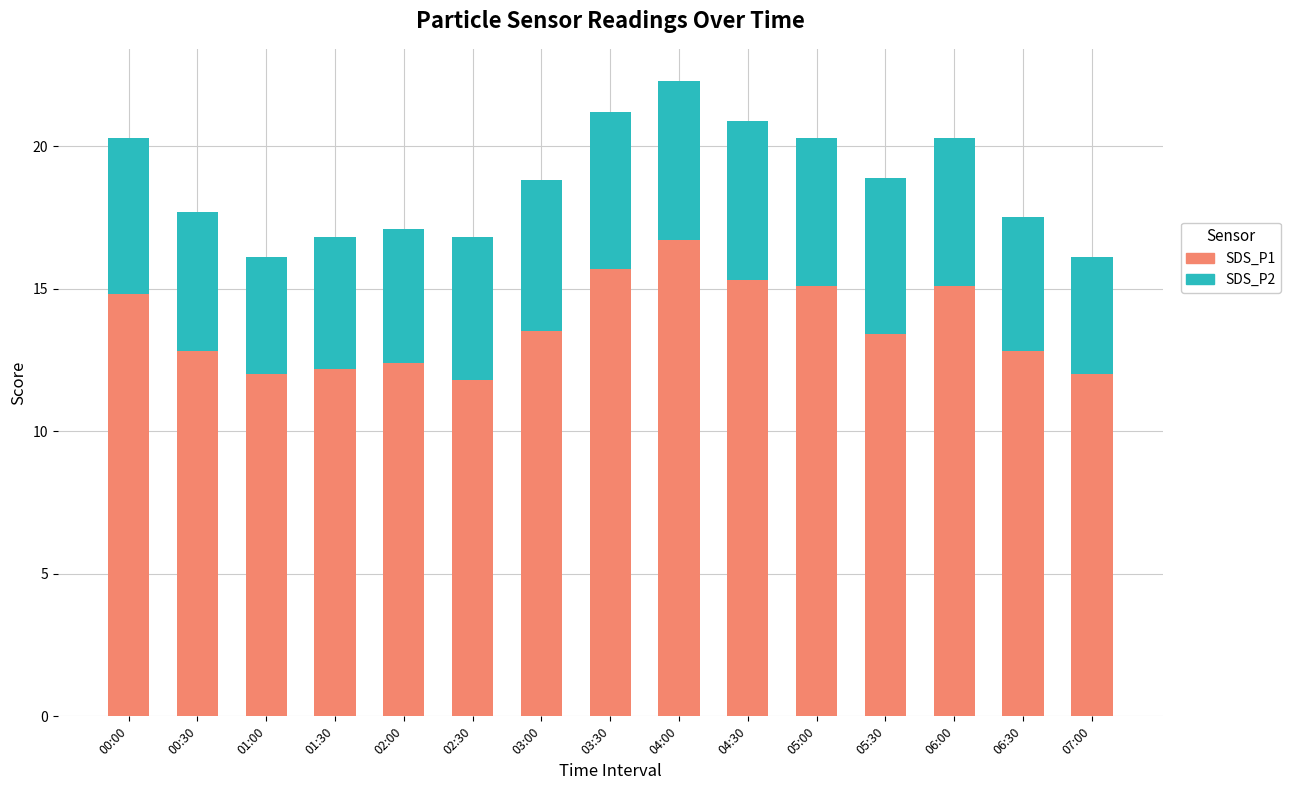

How many series are shown in this chart?

2